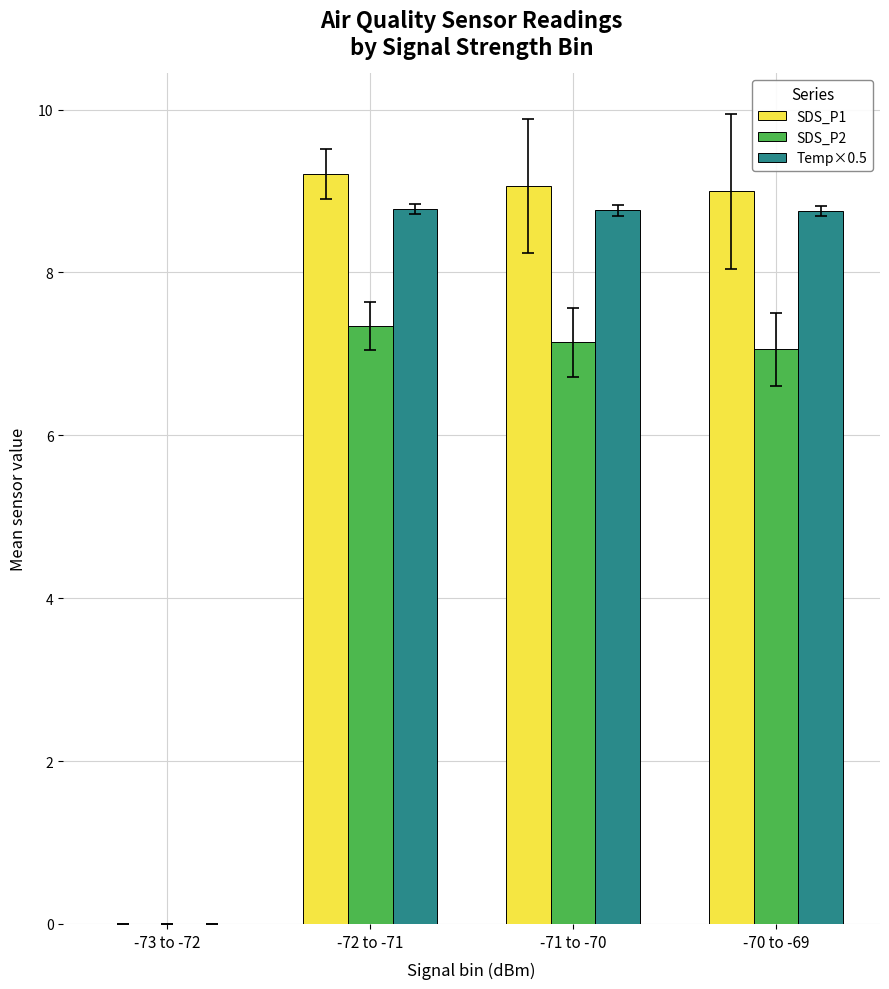

What is the sum of all SDS_P2 values?

21.5